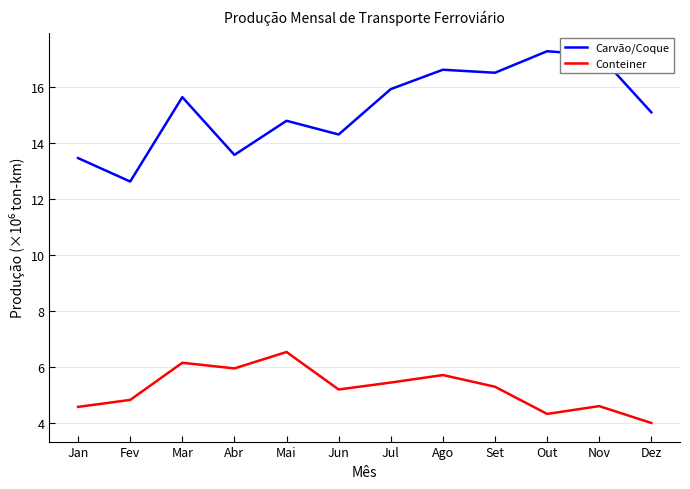

What is the difference between the maximum and minimum values in the Conteiner series?

2.5